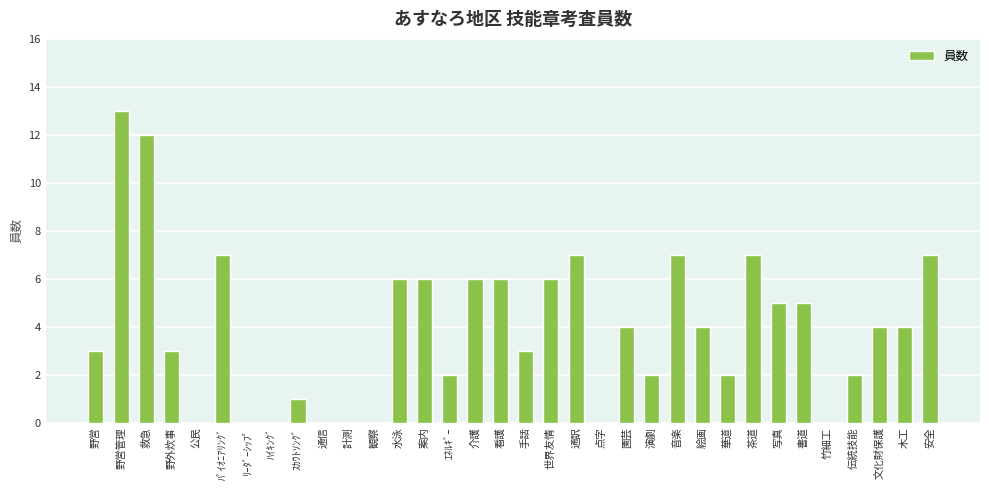

How many series are shown in this chart?

1